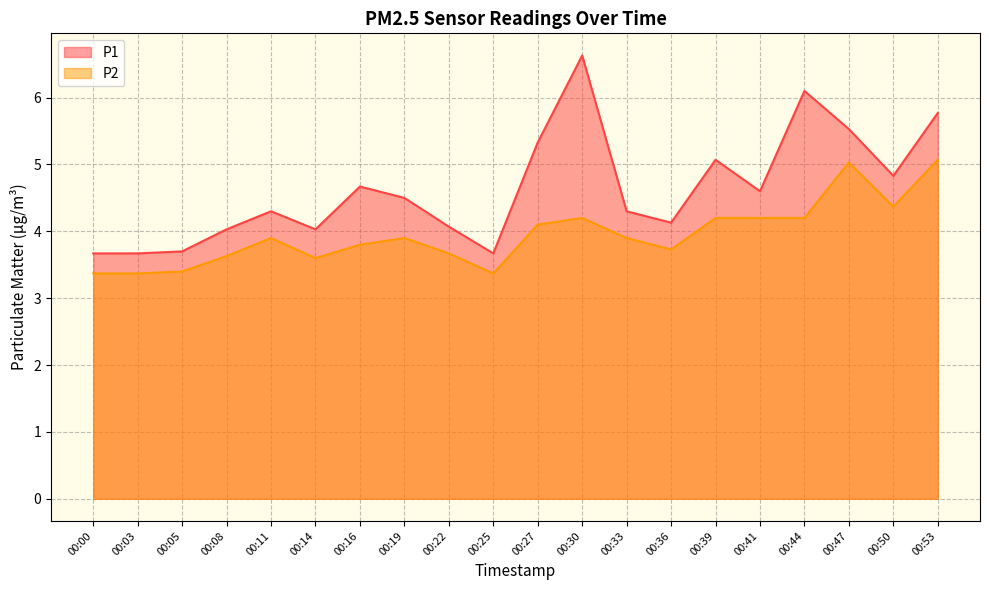

What is the sum of the P2 values at 00:03 and 00:50?

7.7